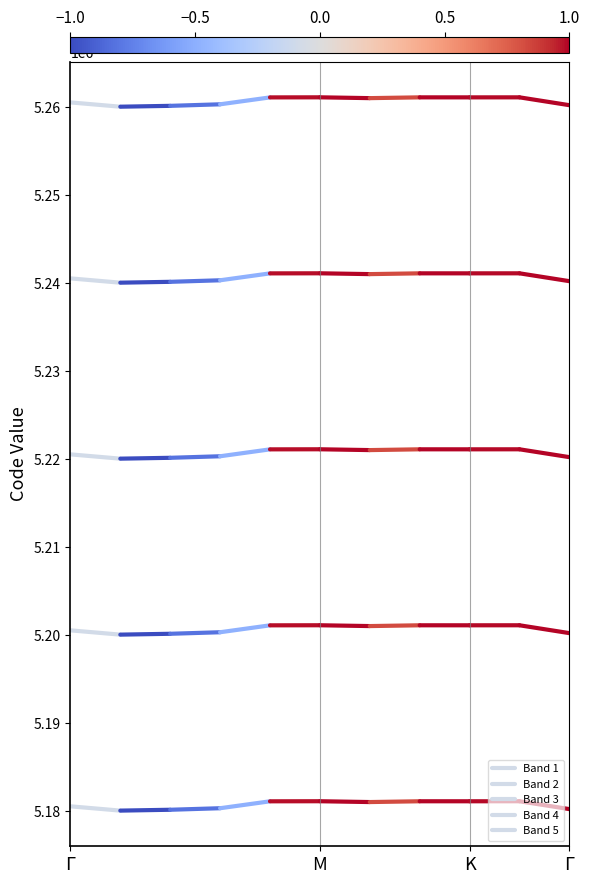

What is the smallest value displayed?

5180081